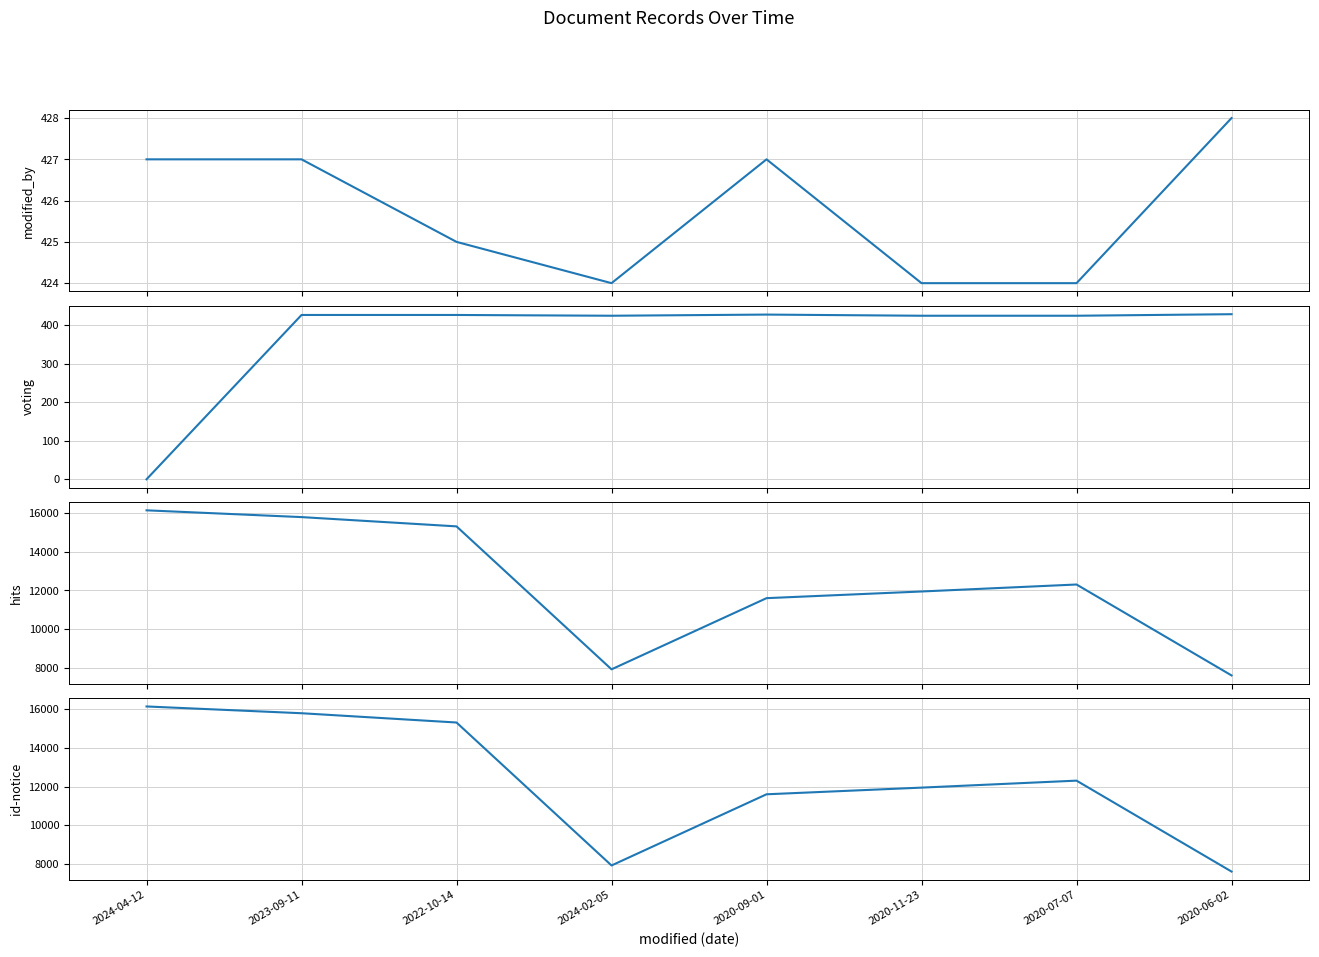

What position from the left is 2023-09-11?

2